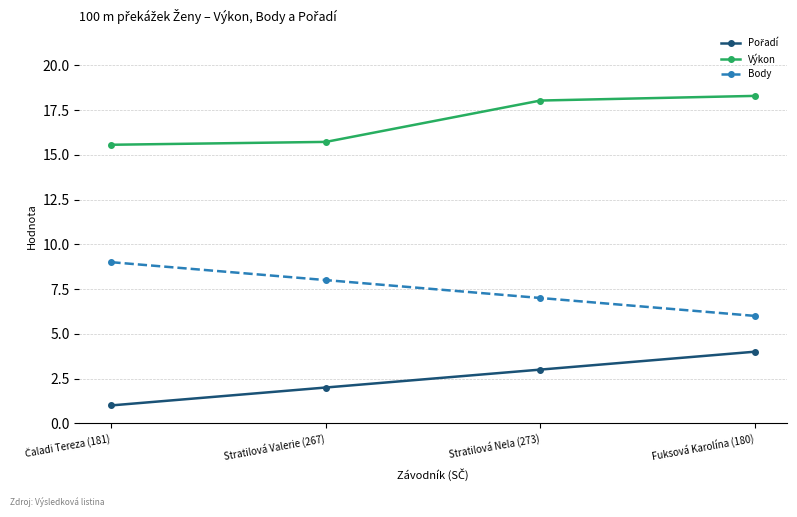

What is the average value of the Body series?

7.5